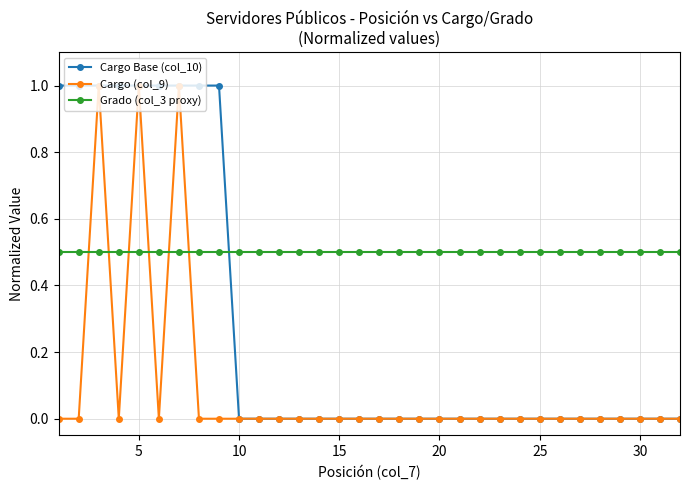

Which series has the largest total across all categories?

Grado (col_3 proxy)